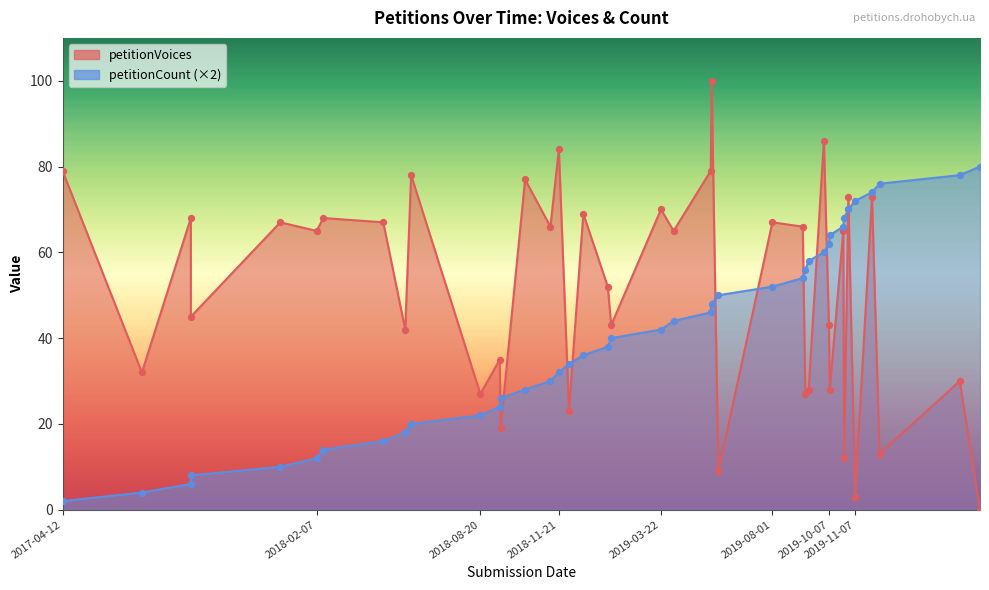

What are all the series names shown in the legend?

petitionVoices, petitionCount